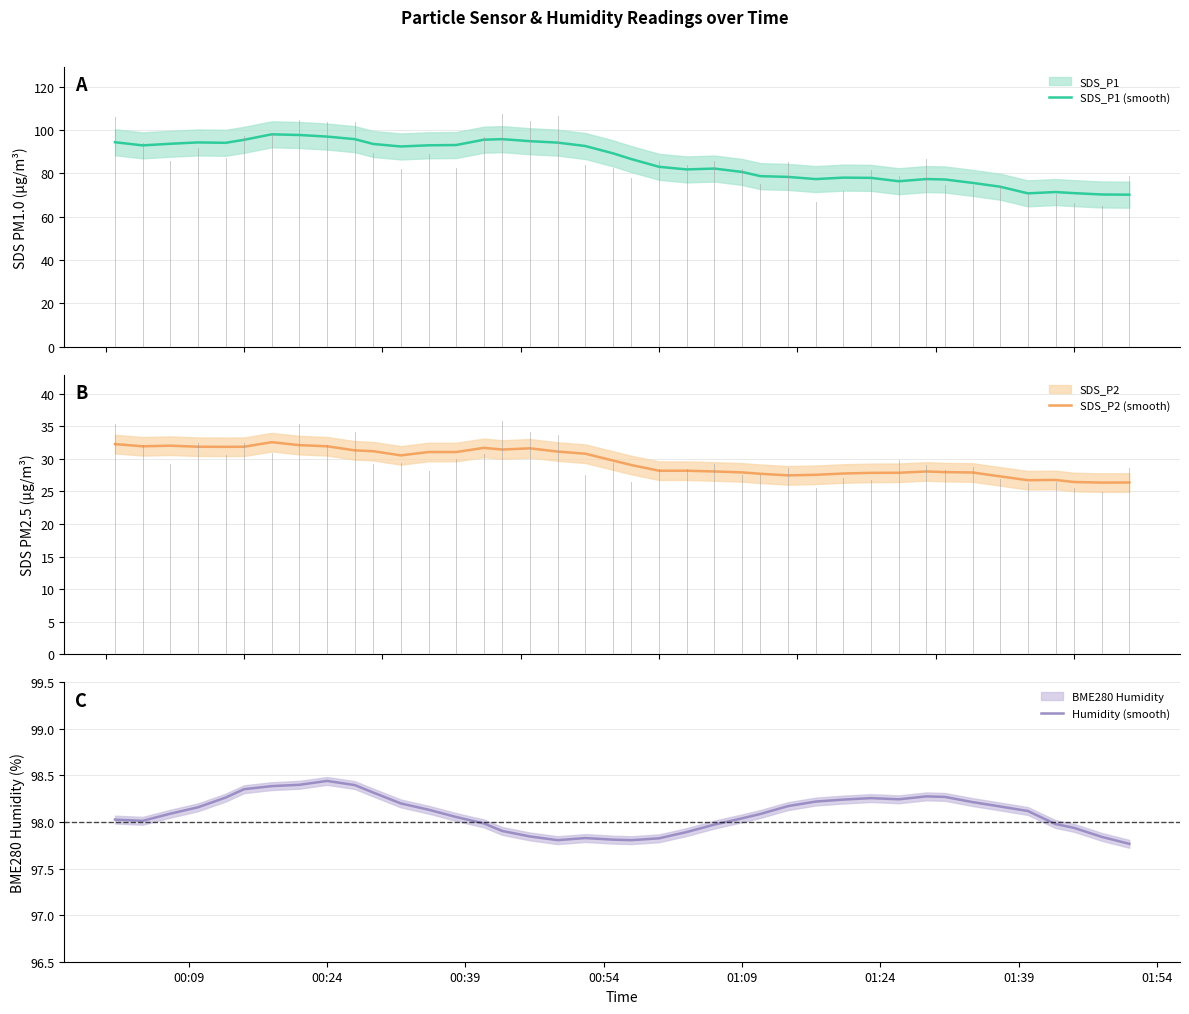

How many values in the SDS_P2 (smooth) series are below 29?

19